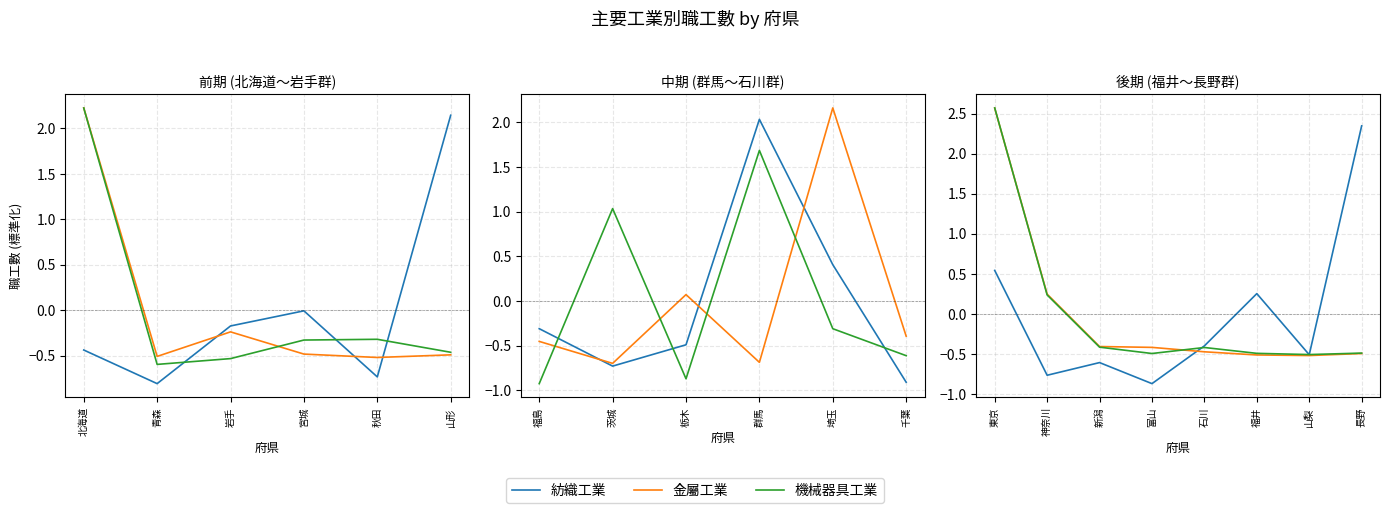

True or false: 機械器具工業 and 金屬工業 cross at least once.

True